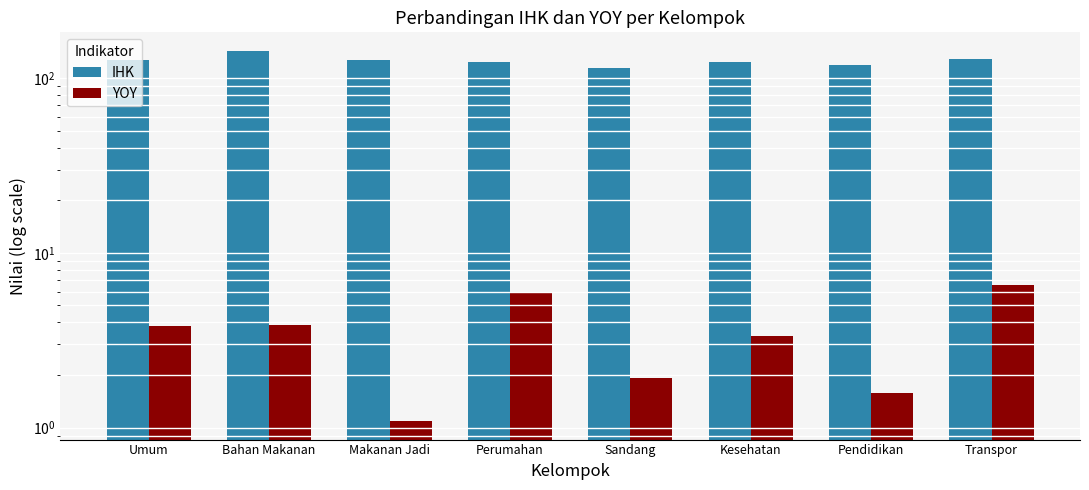

Where does the IHK series first go above 127?

Umum